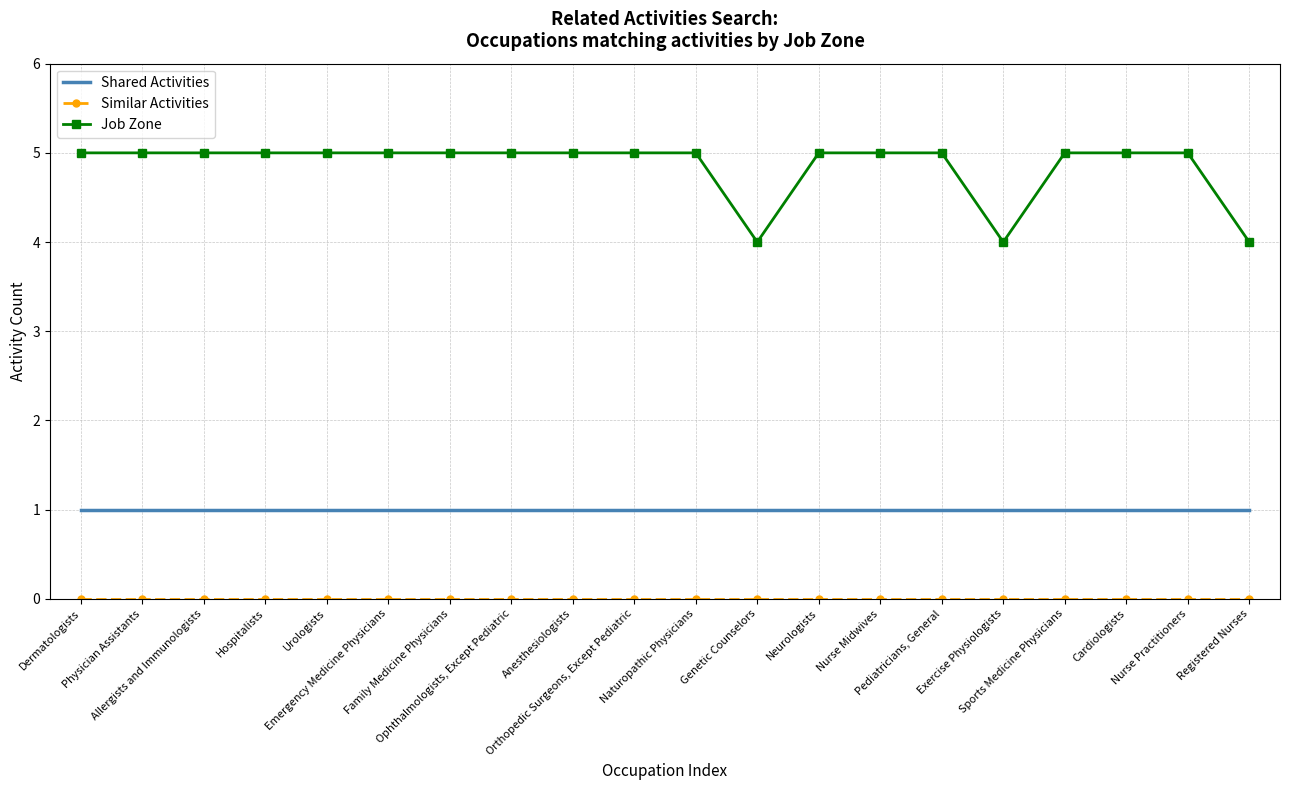

How many series are shown in this chart?

3